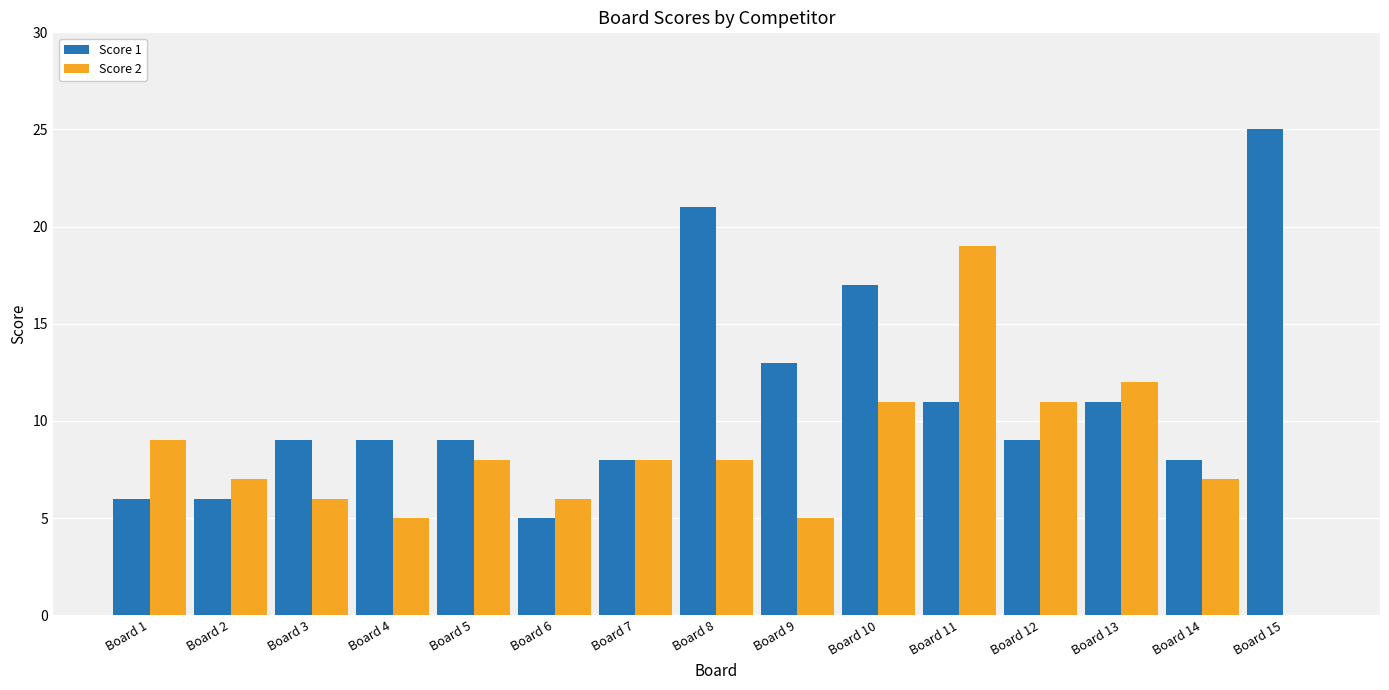

Between Board 8 and Board 9, which series saw the biggest shift?

Score 1